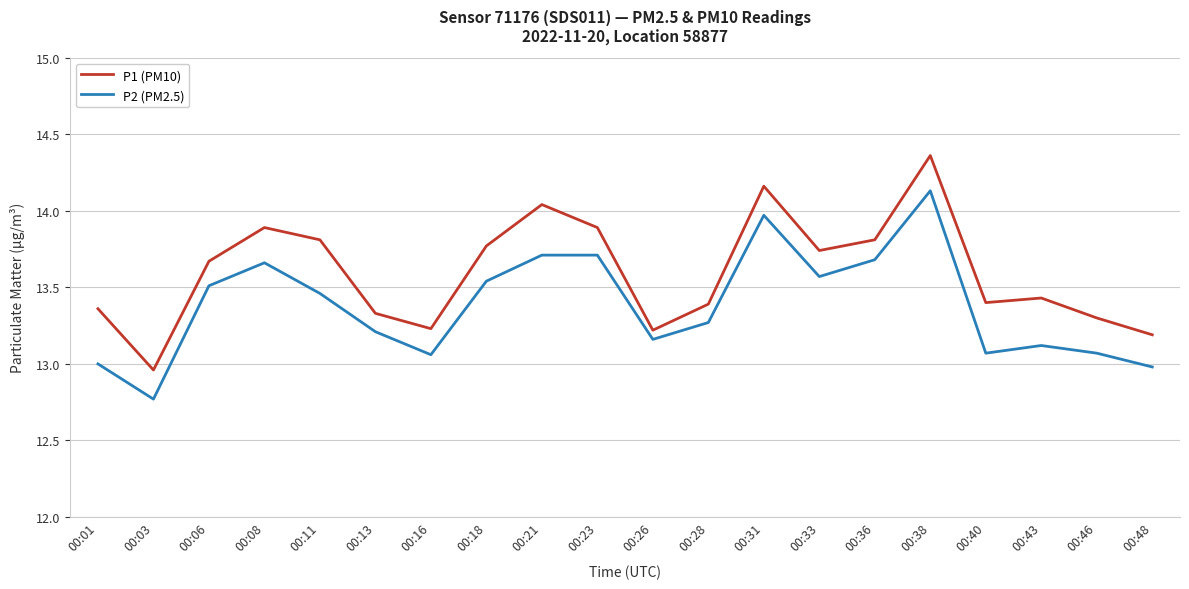

True or false: P2 (PM2.5) has a value of 9.3 at 00:18.

False